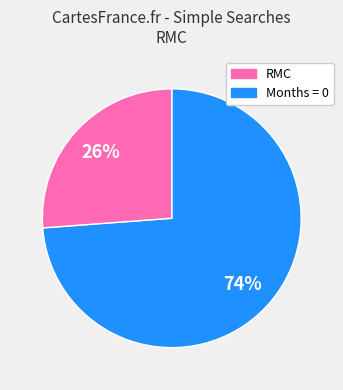

Is there any slice that represents more than half of the pie?

Yes